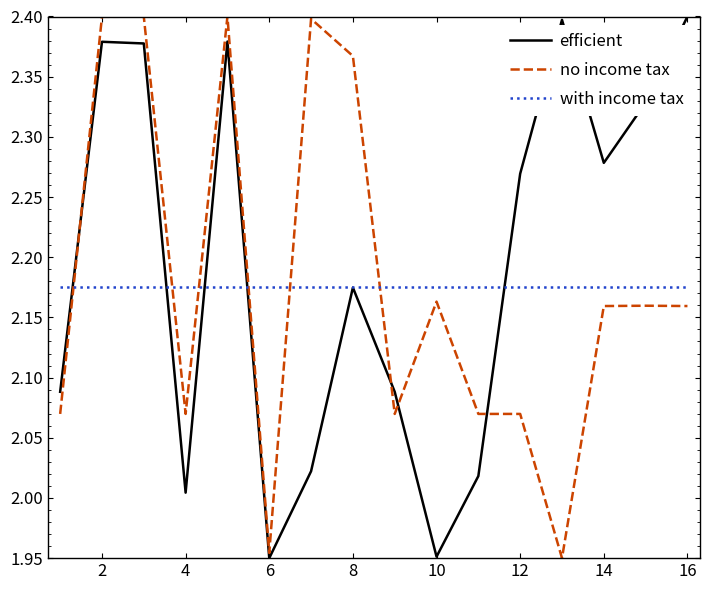

How many intersections are there between with income tax and no income tax?

6